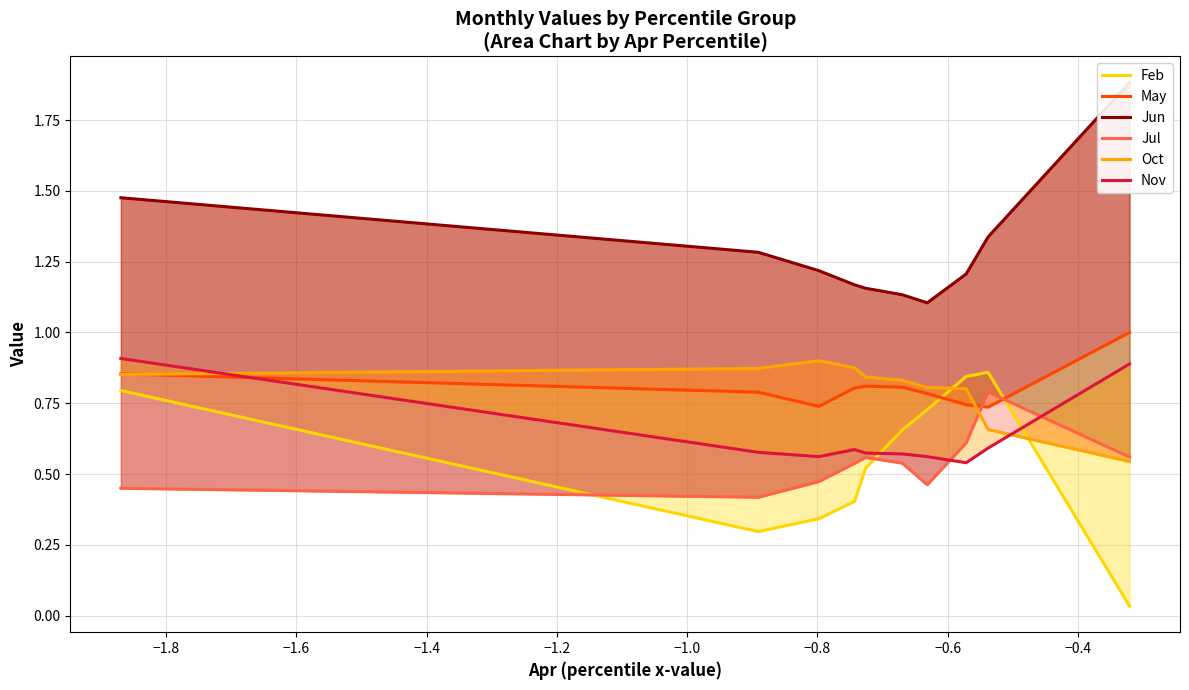

True or false: Jun and Feb intersect in this chart.

False